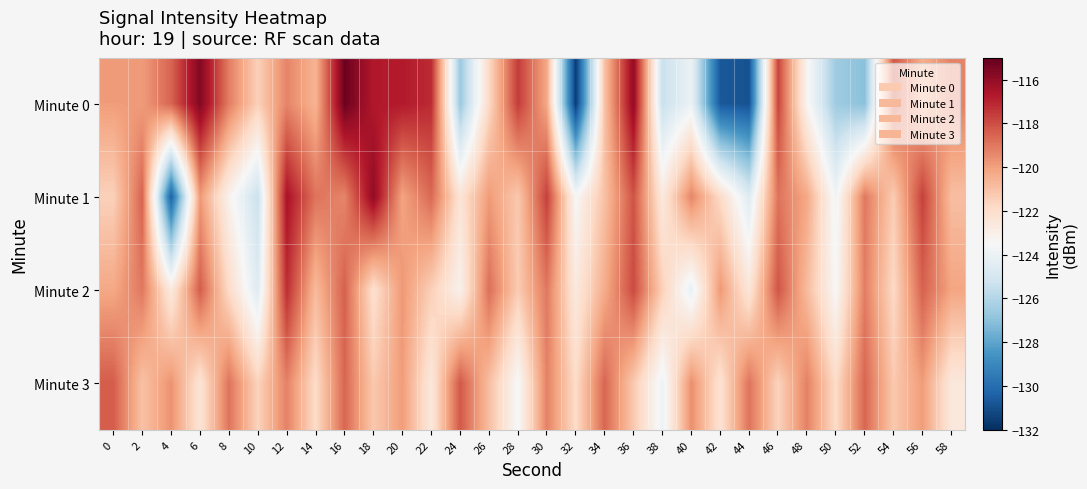

Which has a higher value, 34 or 12?

12